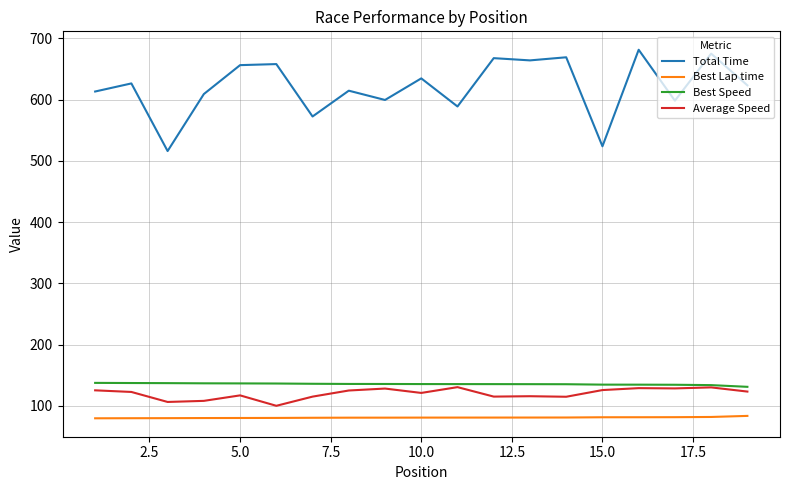

True or false: Total Time and Best Speed intersect in this chart.

False